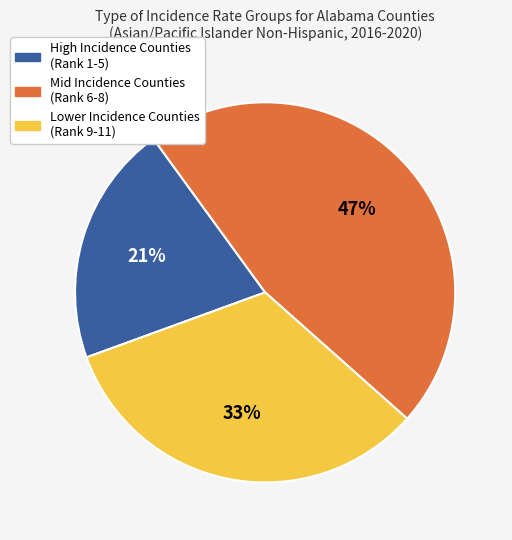

To the nearest percent, what is the difference between the largest and smallest slice percentages?

26%